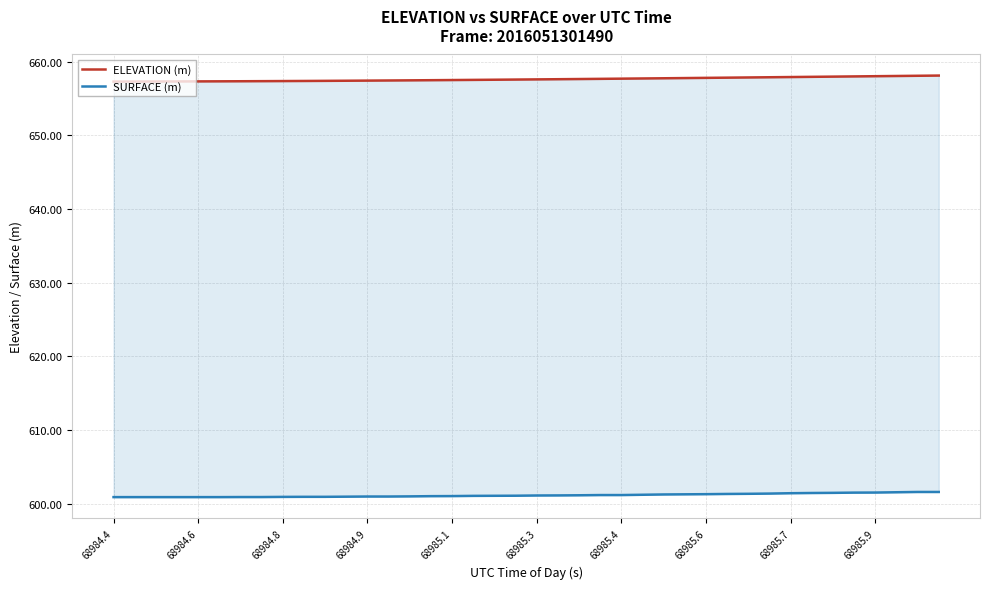

What is the sum of all SURFACE (m) values?

24045.1